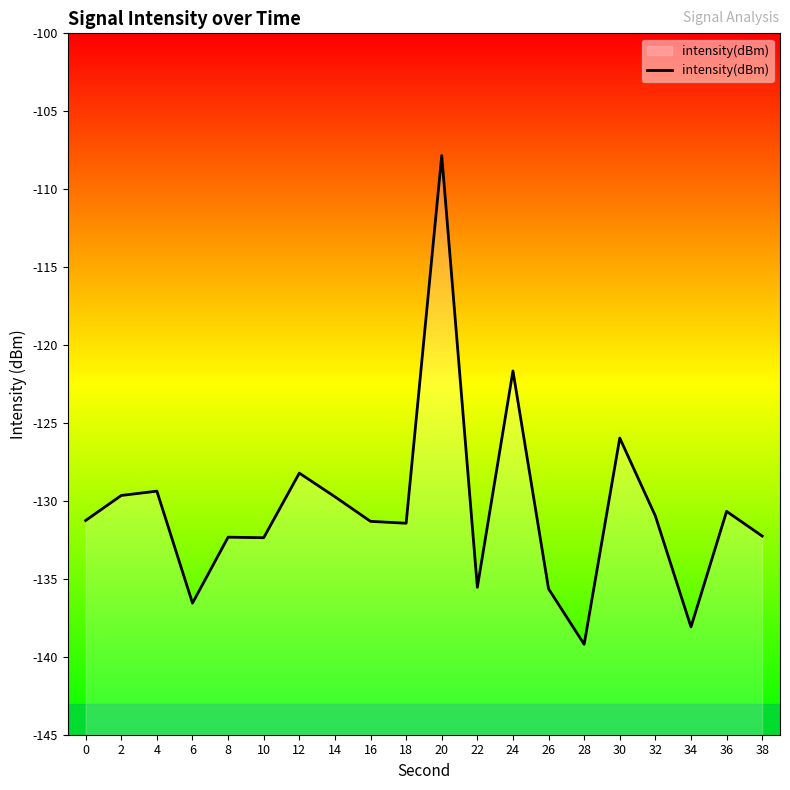

Which category has the lowest value across all series?

28